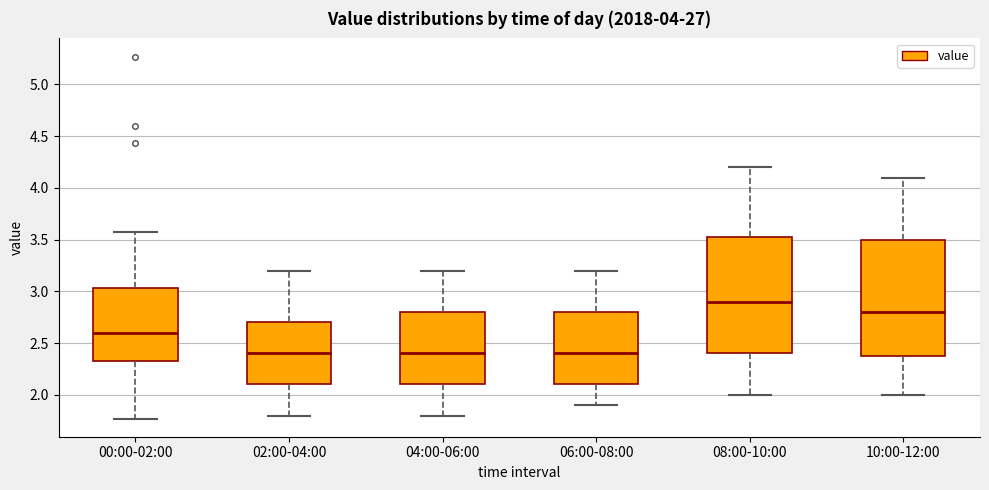

Which box's median line is the highest?

08:00-10:00